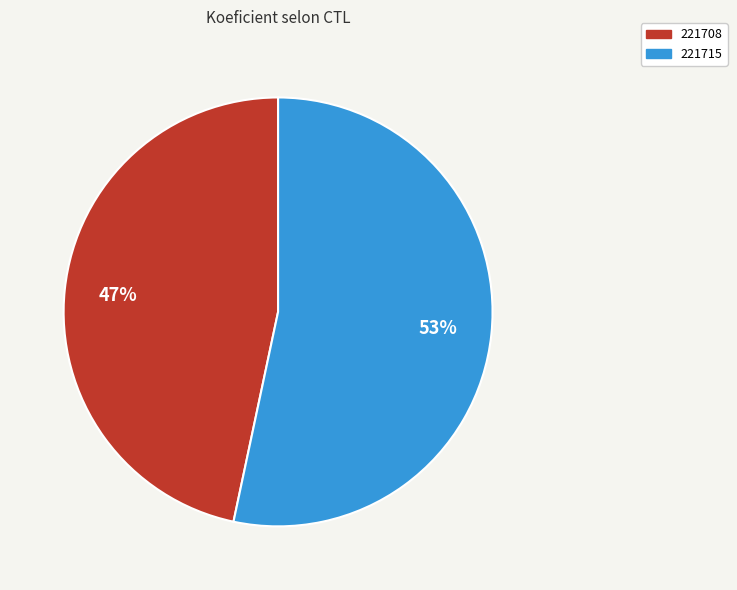

Count the number of slices in the pie.

2